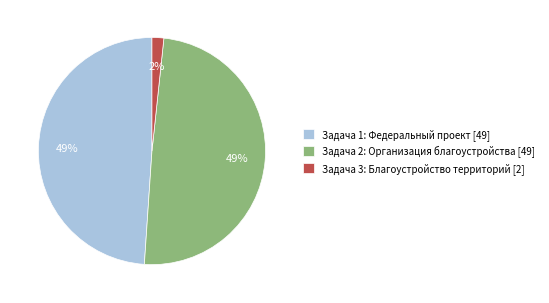

Is there a majority slice in this chart?

No